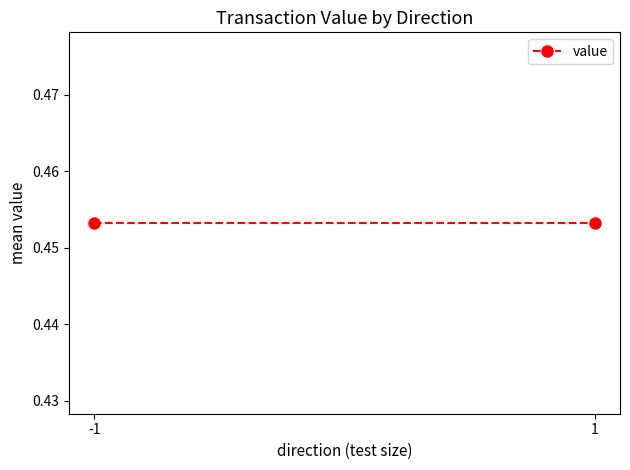

How many lines are shown in the chart?

1